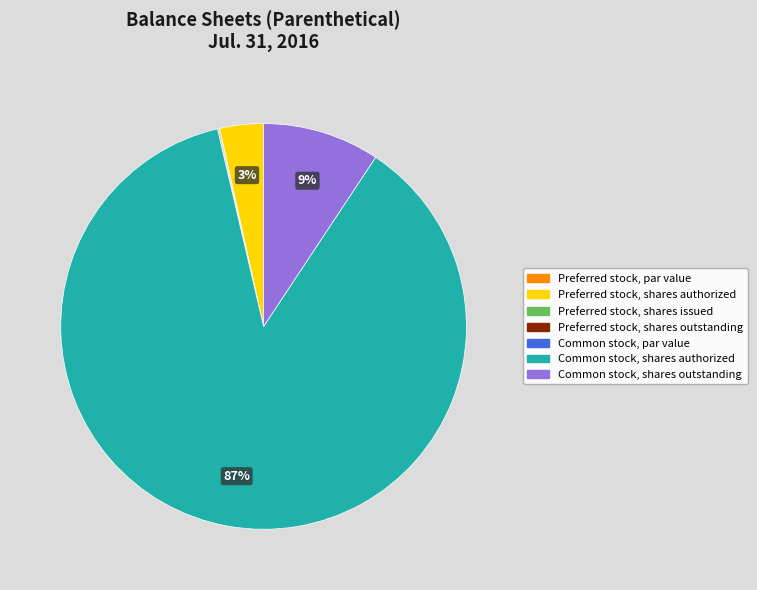

Between Common stock, shares authorized and Common stock, shares outstanding, which is larger?

Common stock, shares authorized